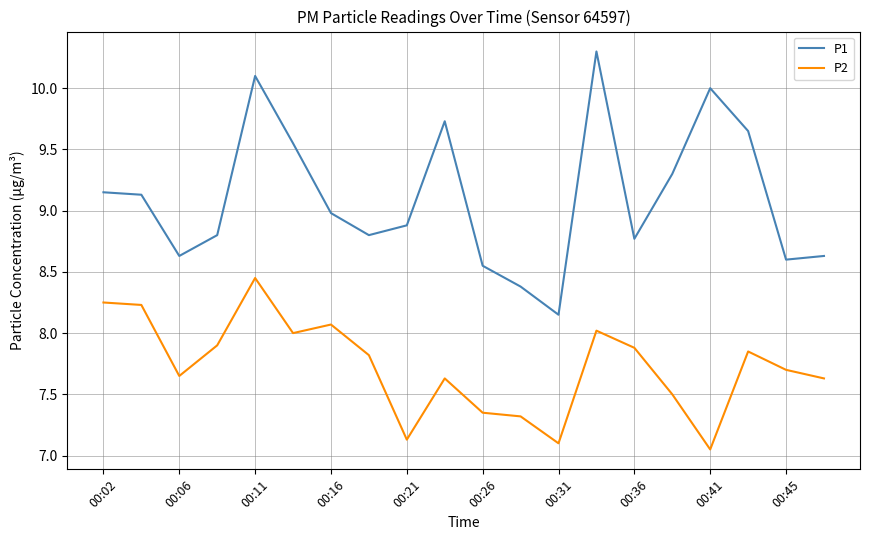

Which series has the largest total across all categories?

P1